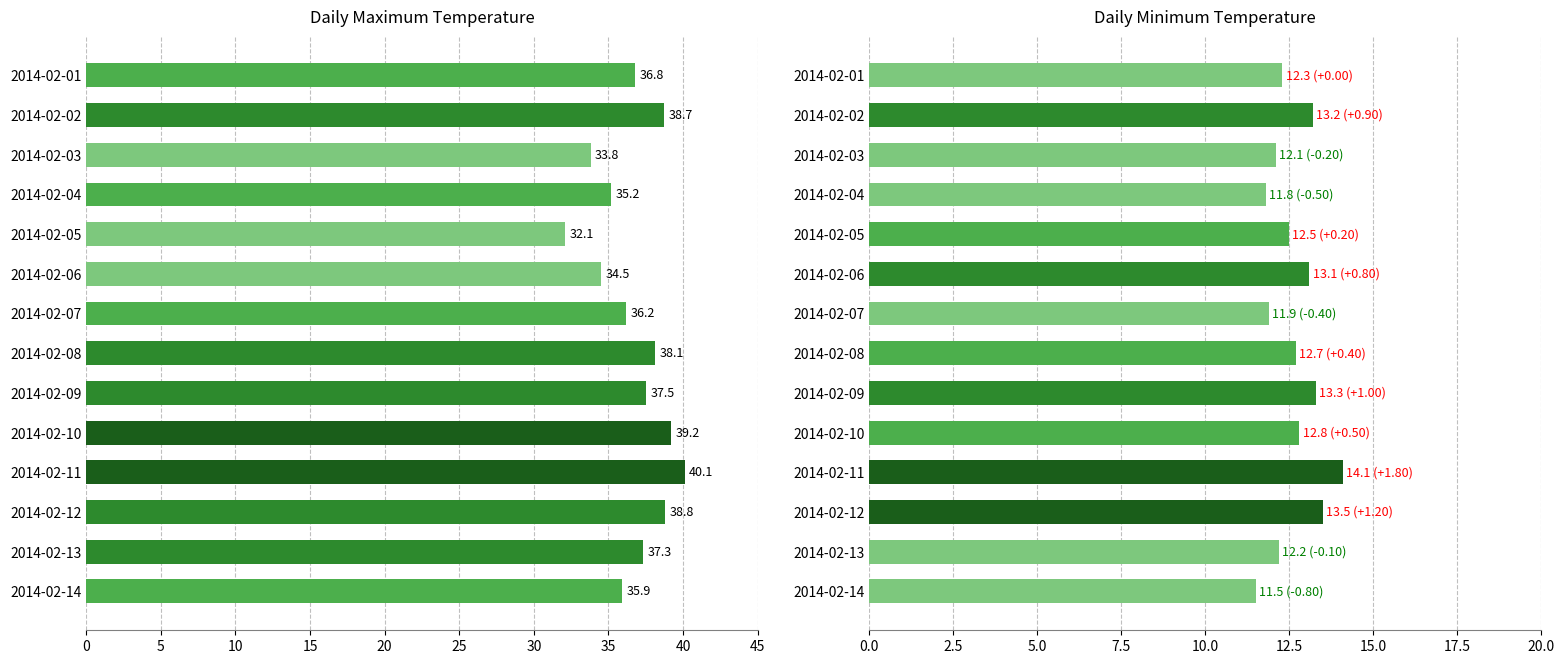

Between 40 and 11, which series saw the biggest shift?

Daily Max Temp